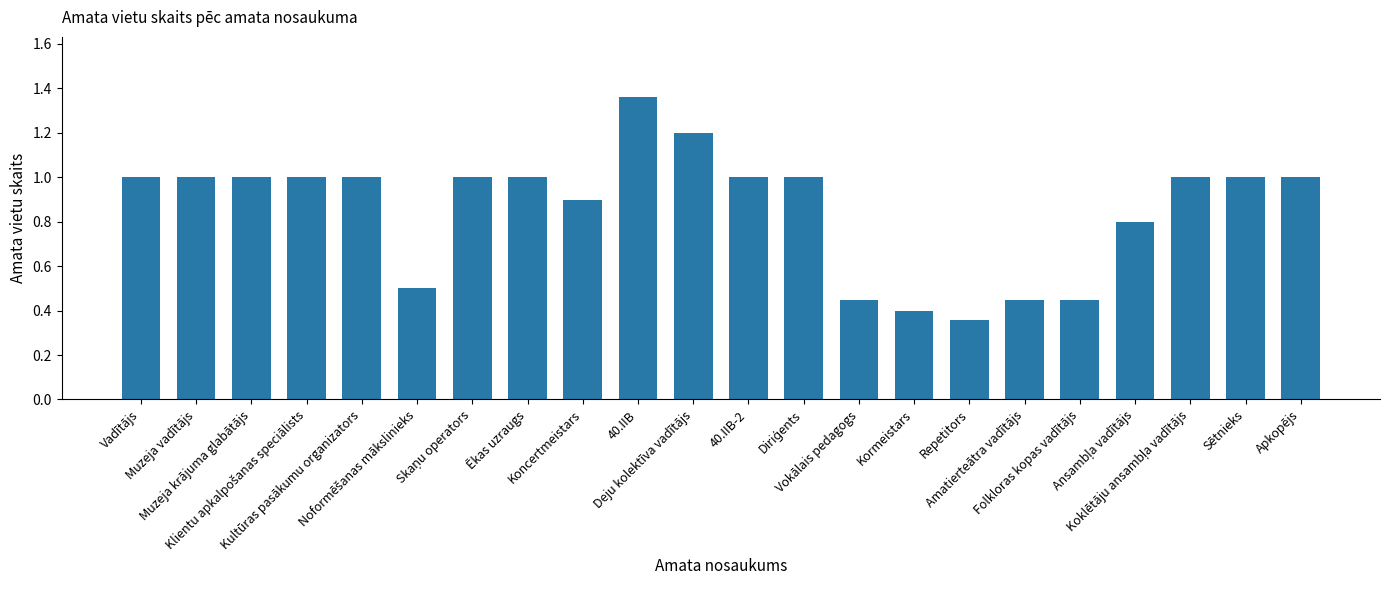

True or false: the data shows 0.8 at Deju kolektīva vadītājs.

False